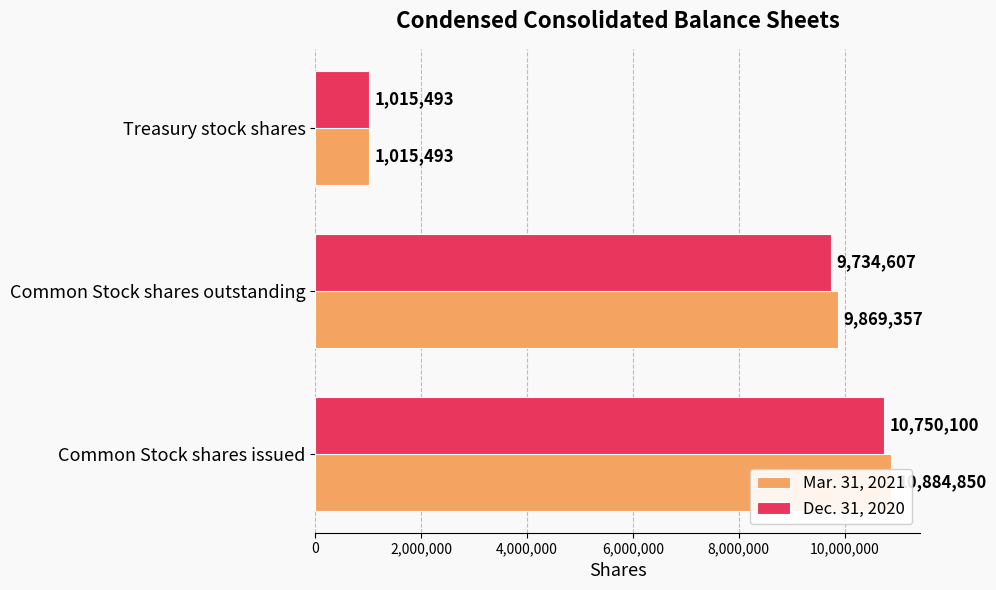

Is the value of Mar. 31, 2021 at 4,000,000 greater than the value of Dec. 31, 2020 at 0?

No